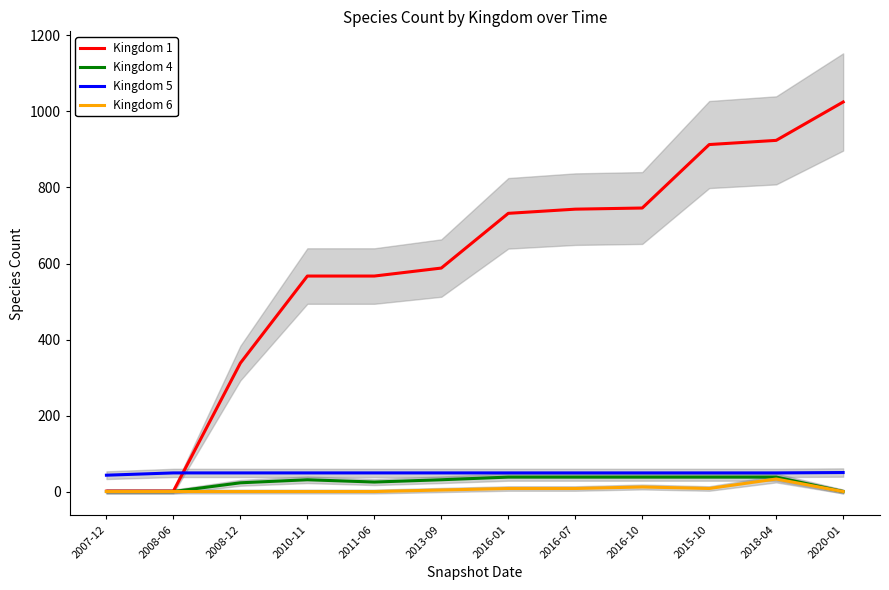

What is the difference between the second highest and second lowest values in the Kingdom 6 series?

12